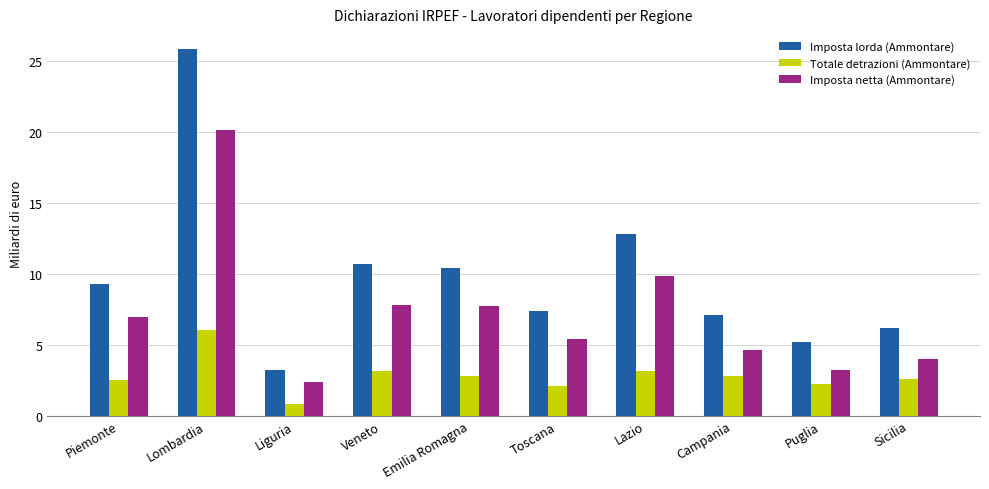

What is the highest value of the Imposta netta (Ammontare) series?

20.1